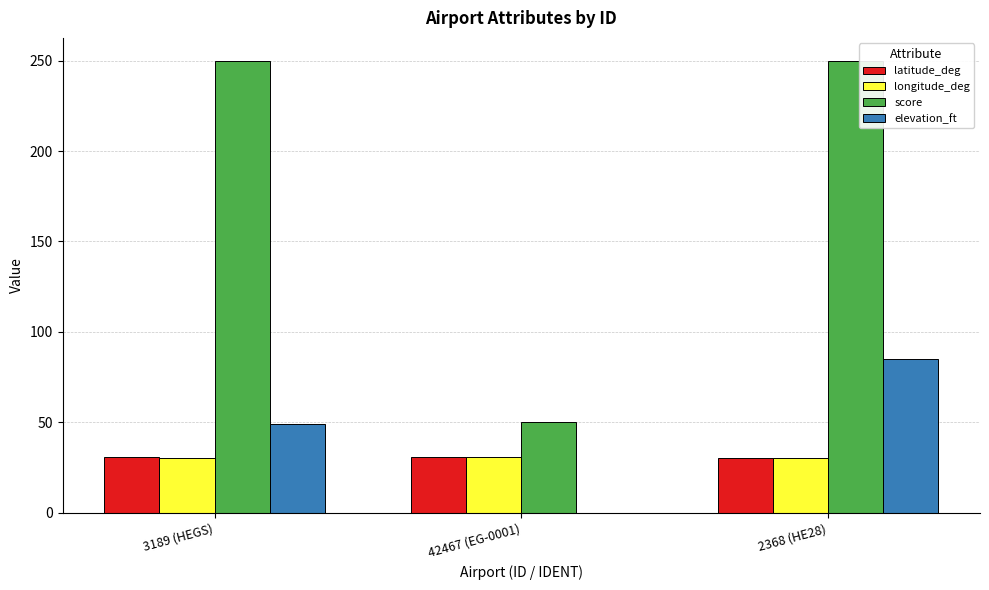

At which category is the sum across all series the highest?

2368 (HE28)